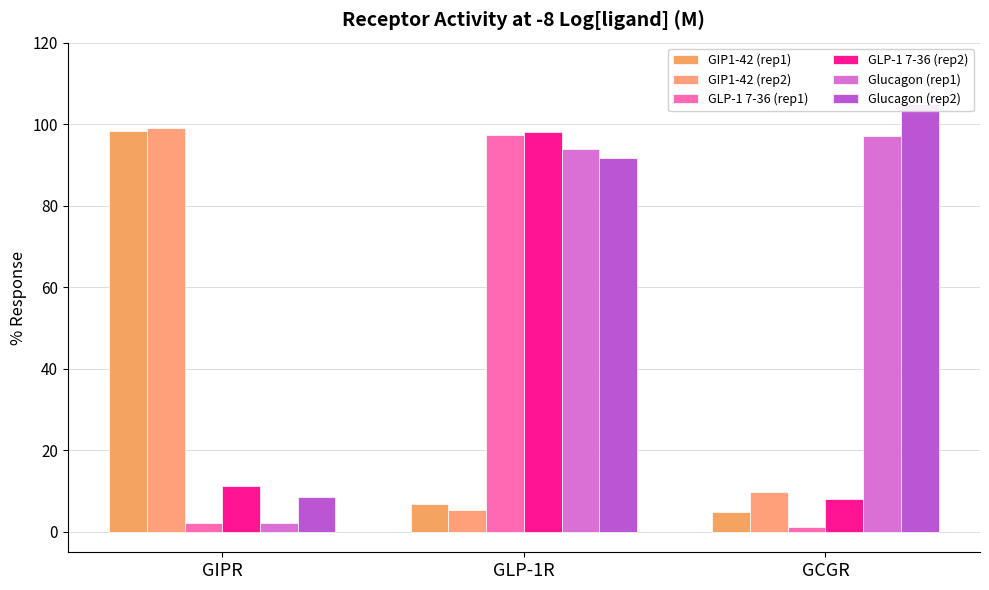

What is the difference between the maximum and second lowest values in the Glucagon (rep1) series?

3.2